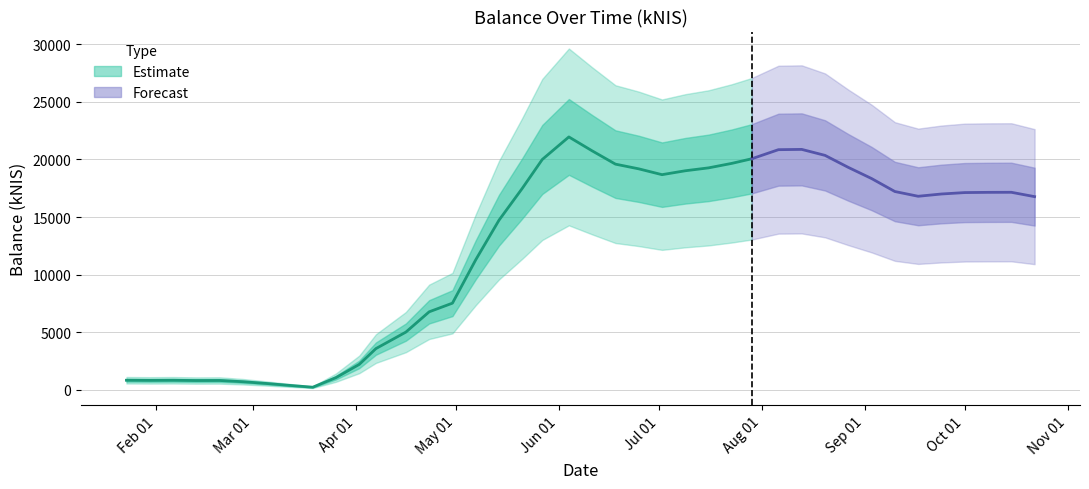

Is this an area chart (filled region under the line)?

No